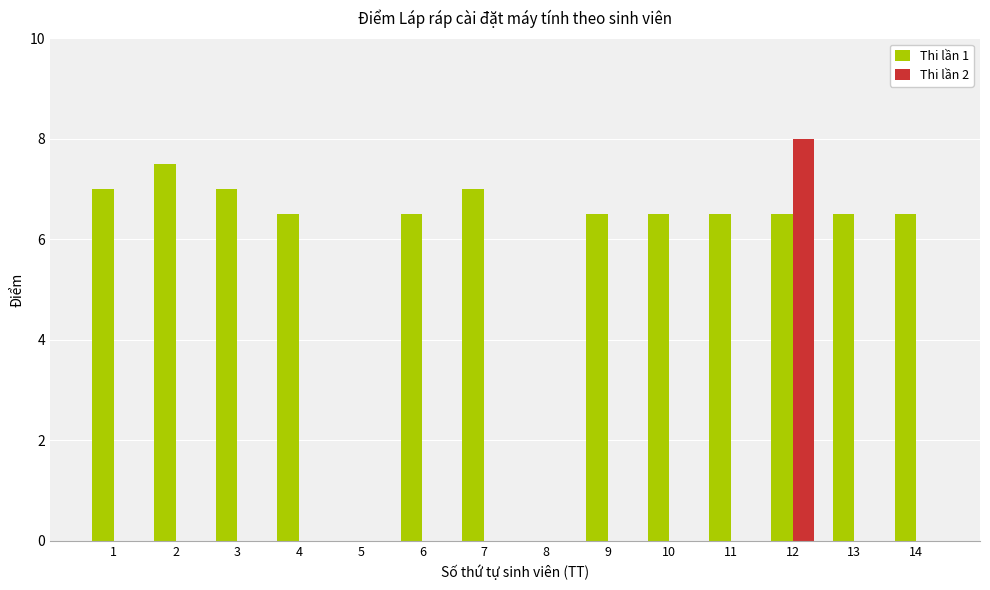

Reading left to right, what are all the values shown in this chart?

Thi lần 1: 7.0	7.5	7.0	6.5	0.0	6.5	7.0	0.0	6.5	6.5	6.5	6.5	6.5	6.5
Thi lần 2: 0.0	0.0	0.0	0.0	0.0	0.0	0.0	0.0	0.0	0.0	0.0	8.0	0.0	0.0